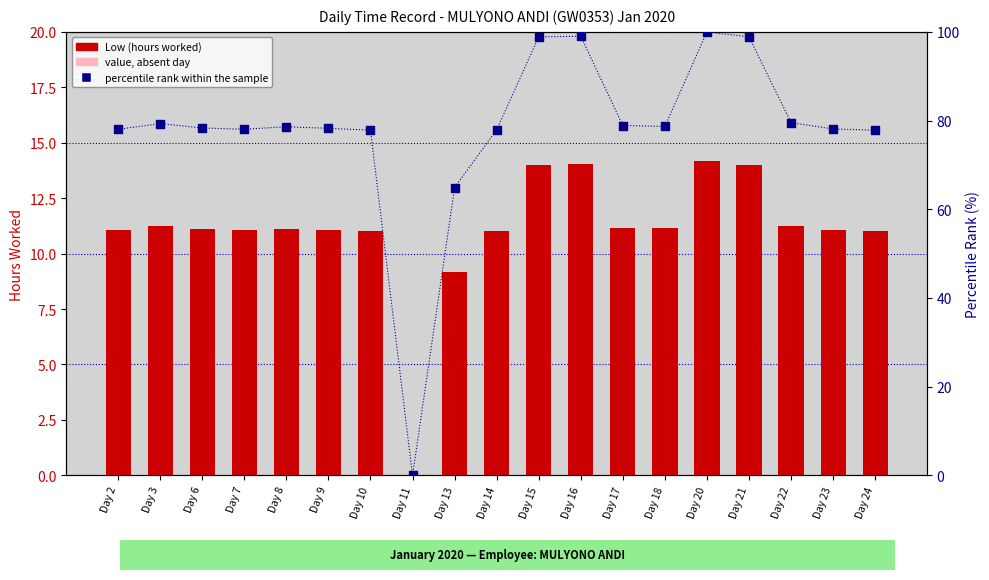

Is the value of percentile rank within the sample at Day 9 greater than the value of Low (hours worked) at Day 21?

Yes